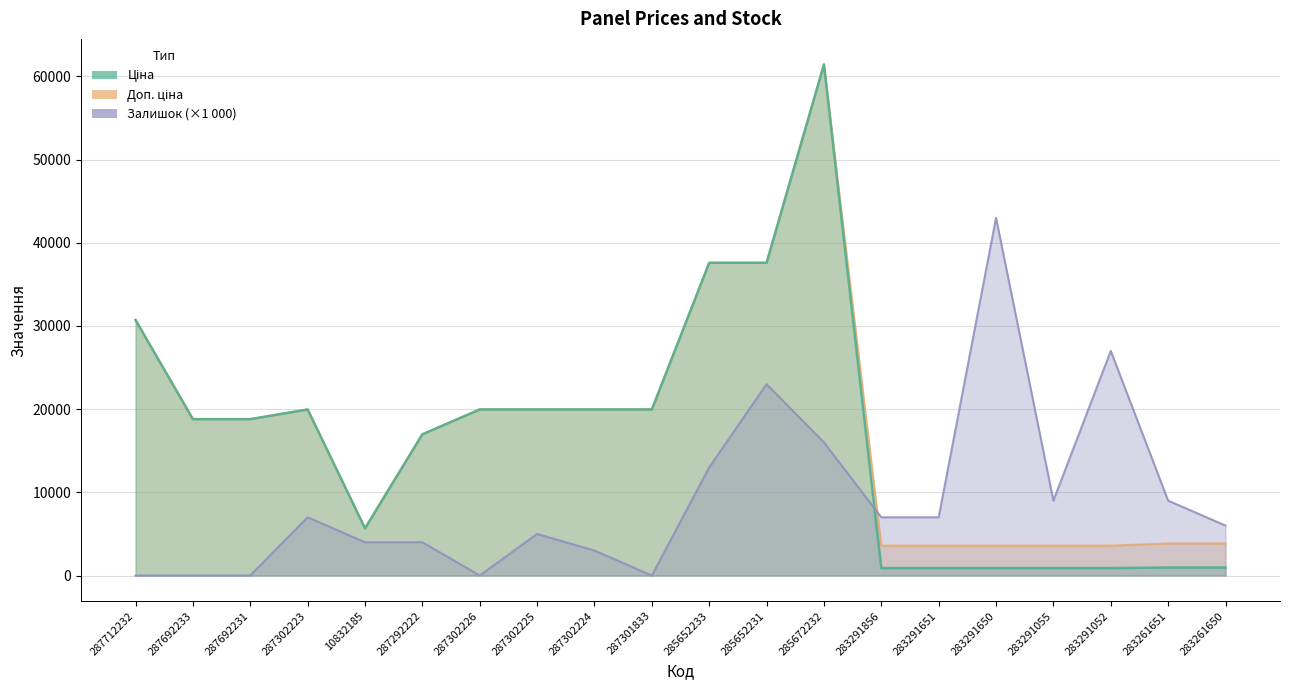

Is it true that Ціна equals 895.9 at 283291650?

True